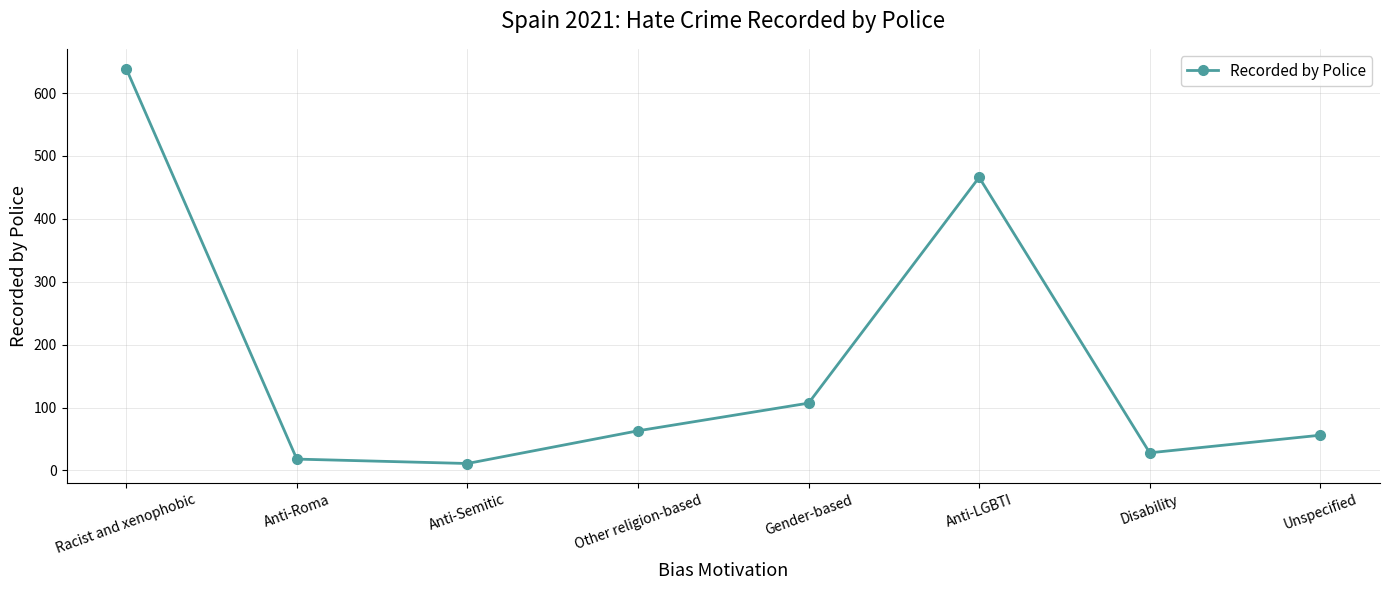

How many lines are shown in the chart?

1